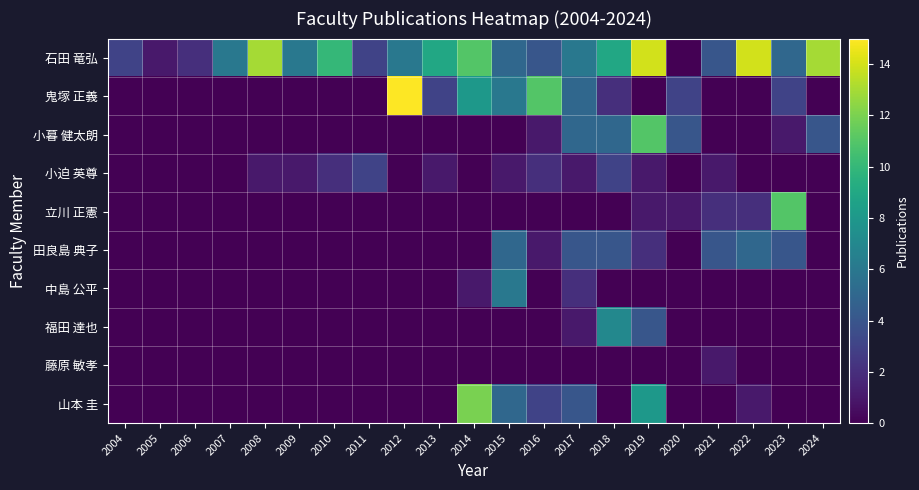

At which category is the sum across all series the highest?

2019